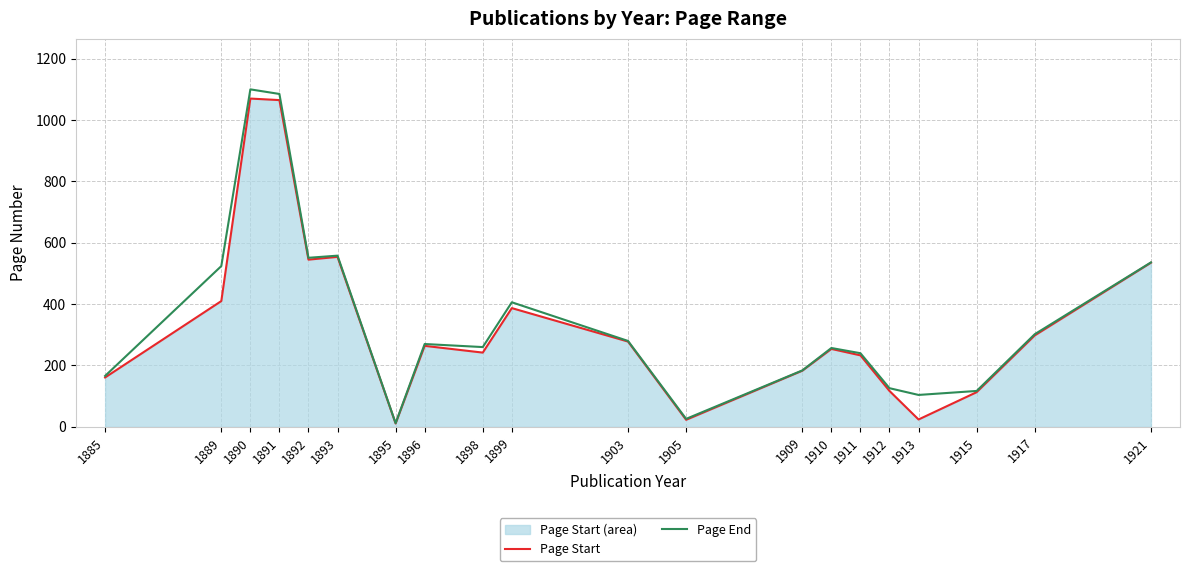

What is the highest value of the Page Start series?

1070